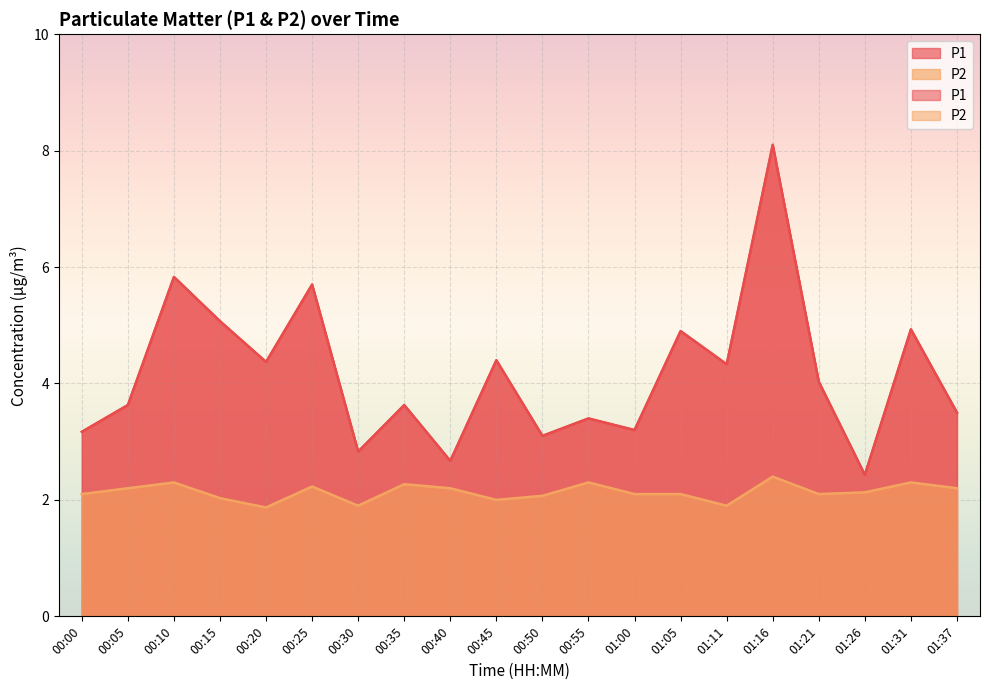

What position from the left is 00:25?

6